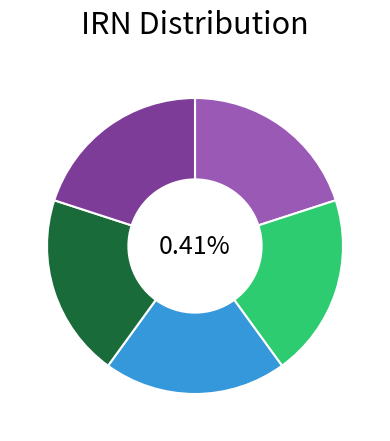

To the nearest percent, what portion does 129832.nosub[1] represent?

20%